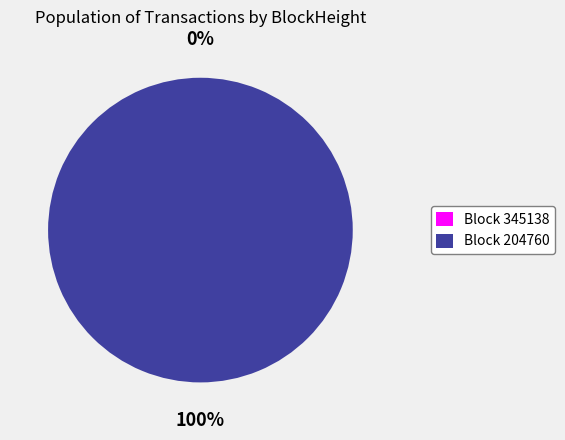

To the nearest percent, what portion does 204760 represent?

100%